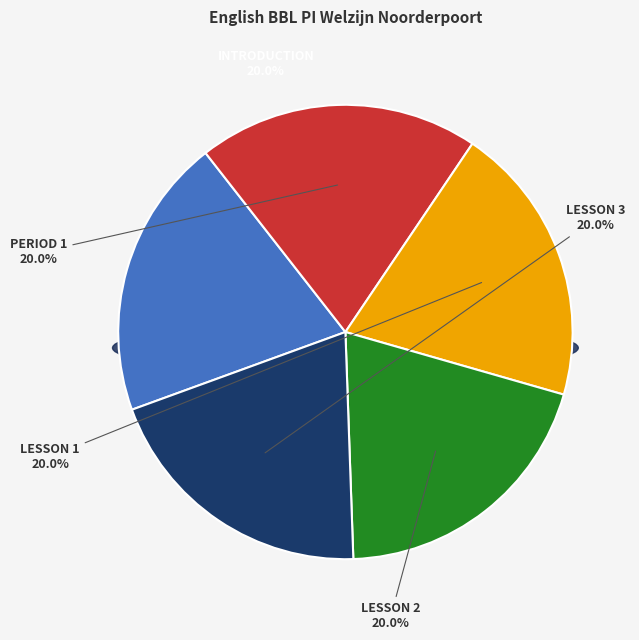

Which category has the smallest portion of the pie?

Introduction